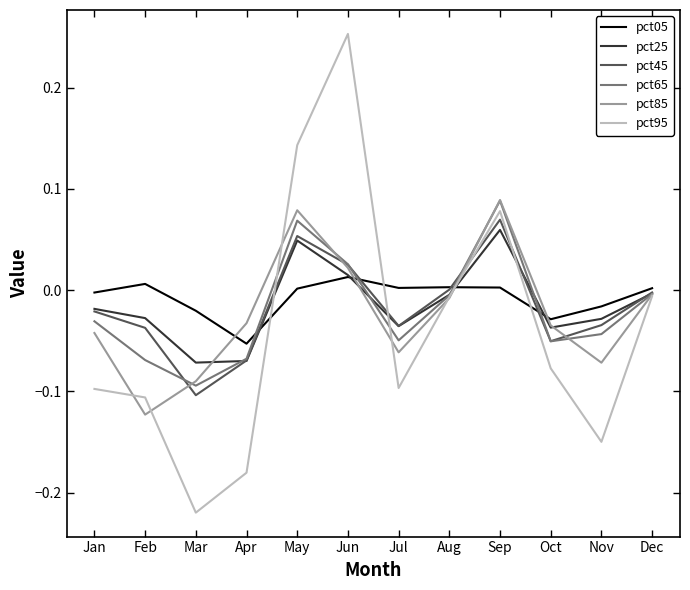

Which series changed the most between Oct and Nov?

pct95